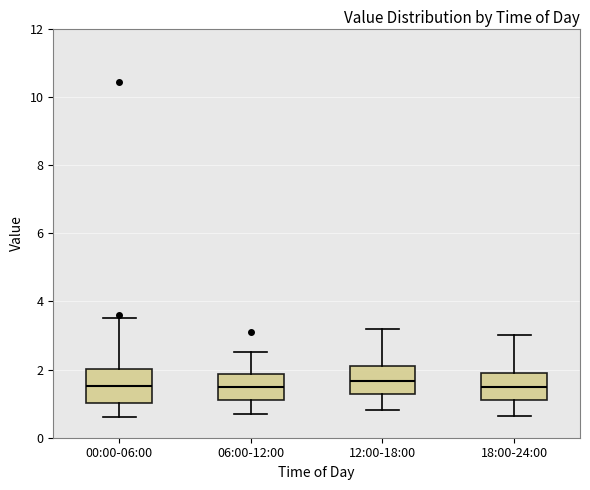

Where is the lower edge of the box for 06:00-12:00 on the y-axis? The values are not printed on the chart, so give them approximately, as read against the axis.

1.2